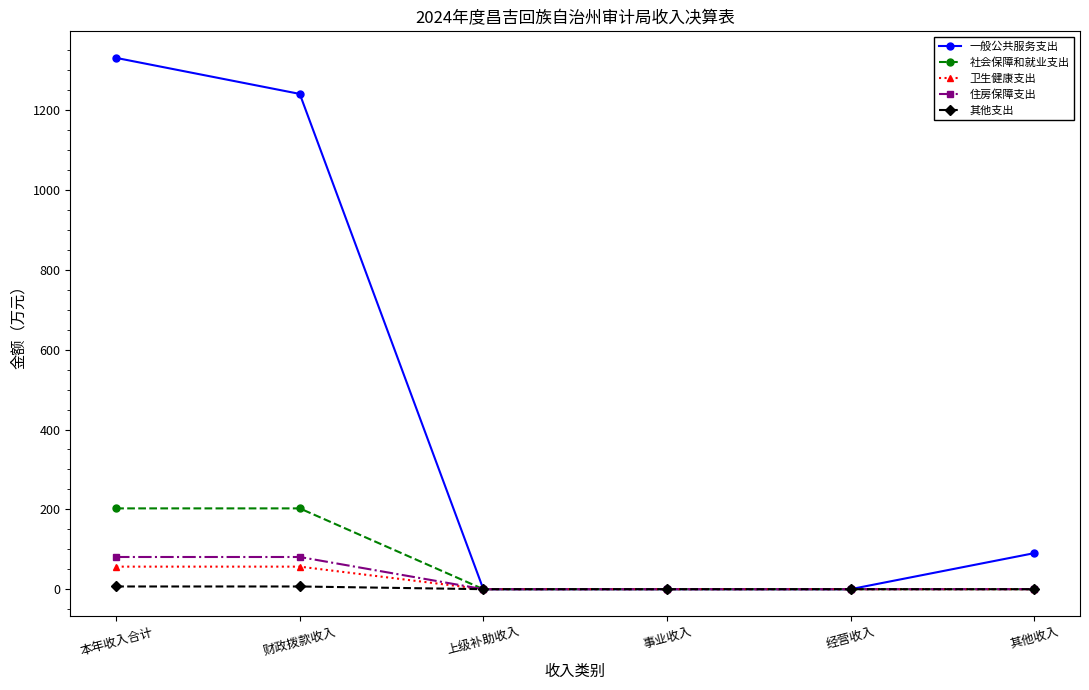

How many values in the 卫生健康支出 series exceed 0?

2